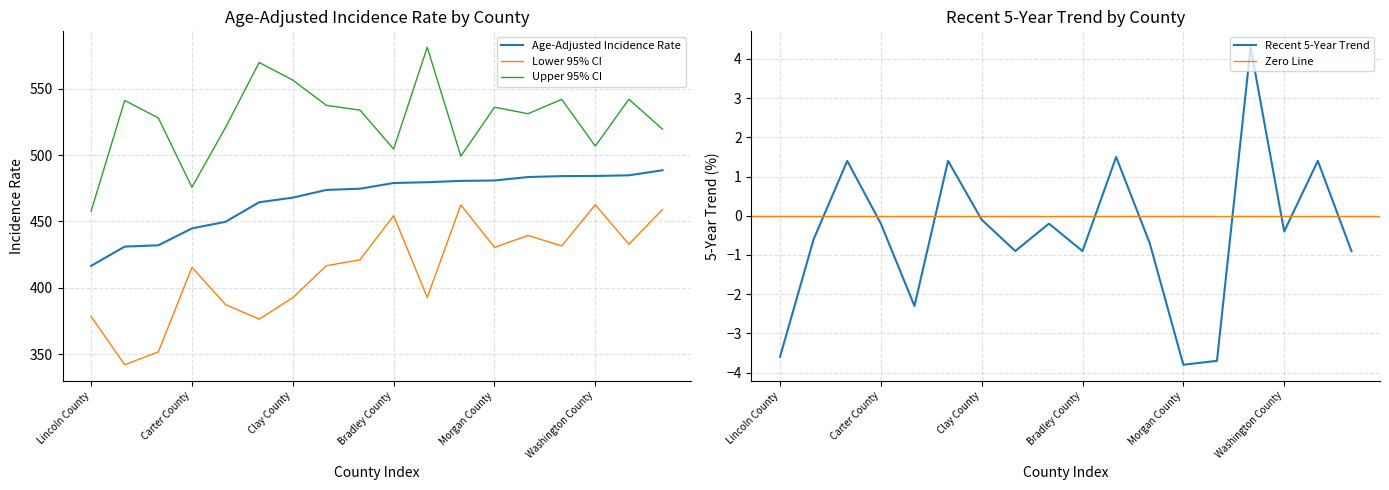

At which category is the sum across all series the highest?

Putnam County